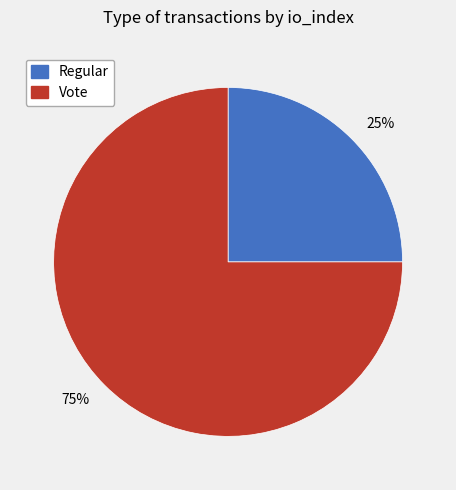

To the nearest percent, what is the difference between the largest and smallest slice percentages?

50%